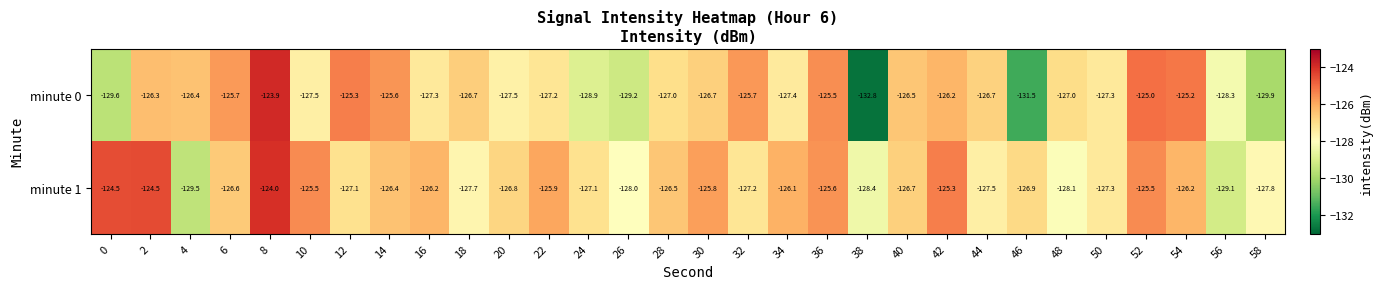

What is the maximum value shown in the chart?

-123.9